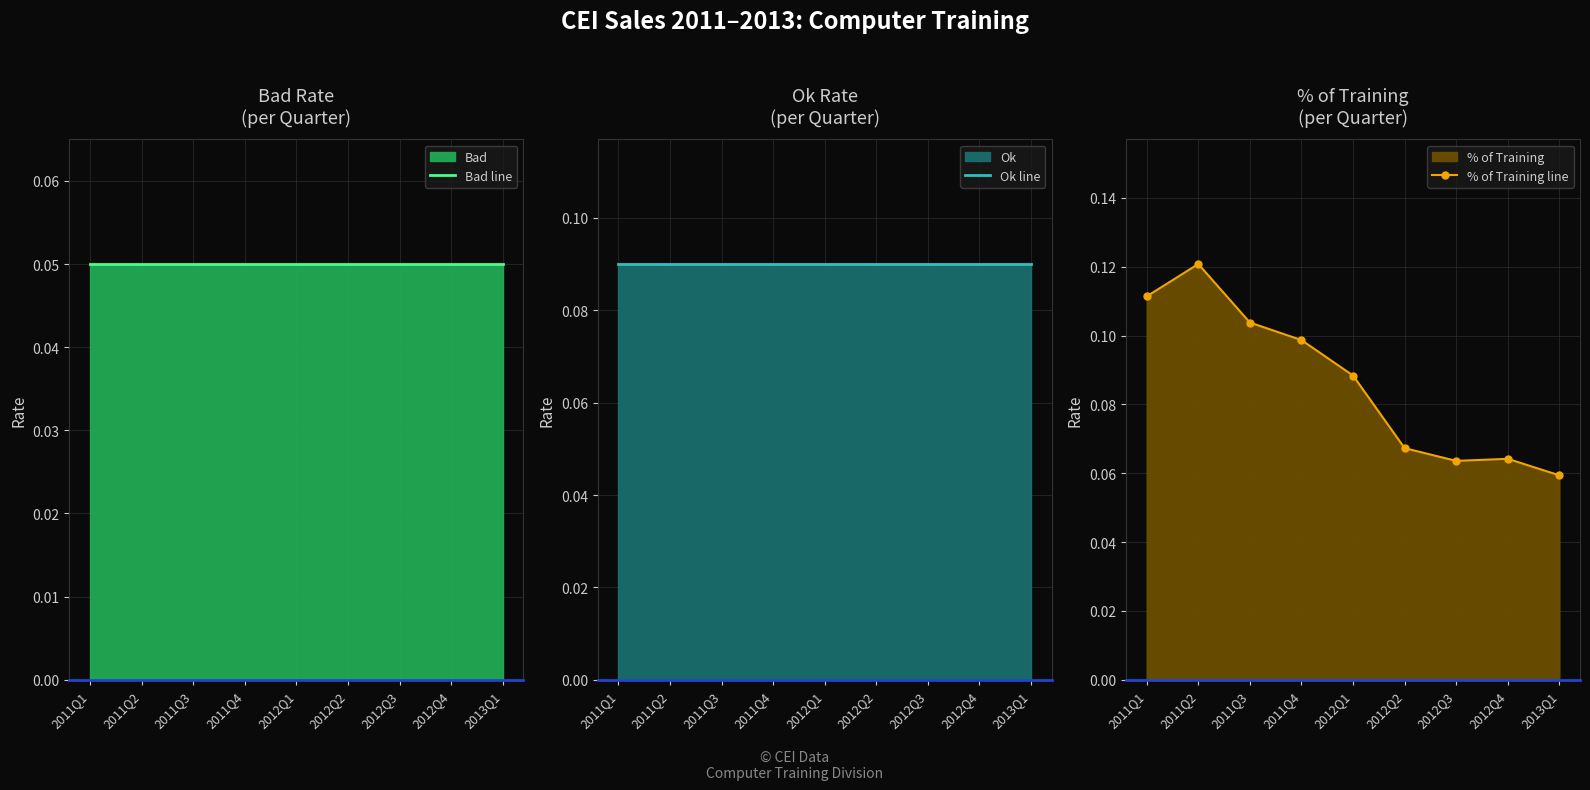

How many distinct data groups are displayed?

3